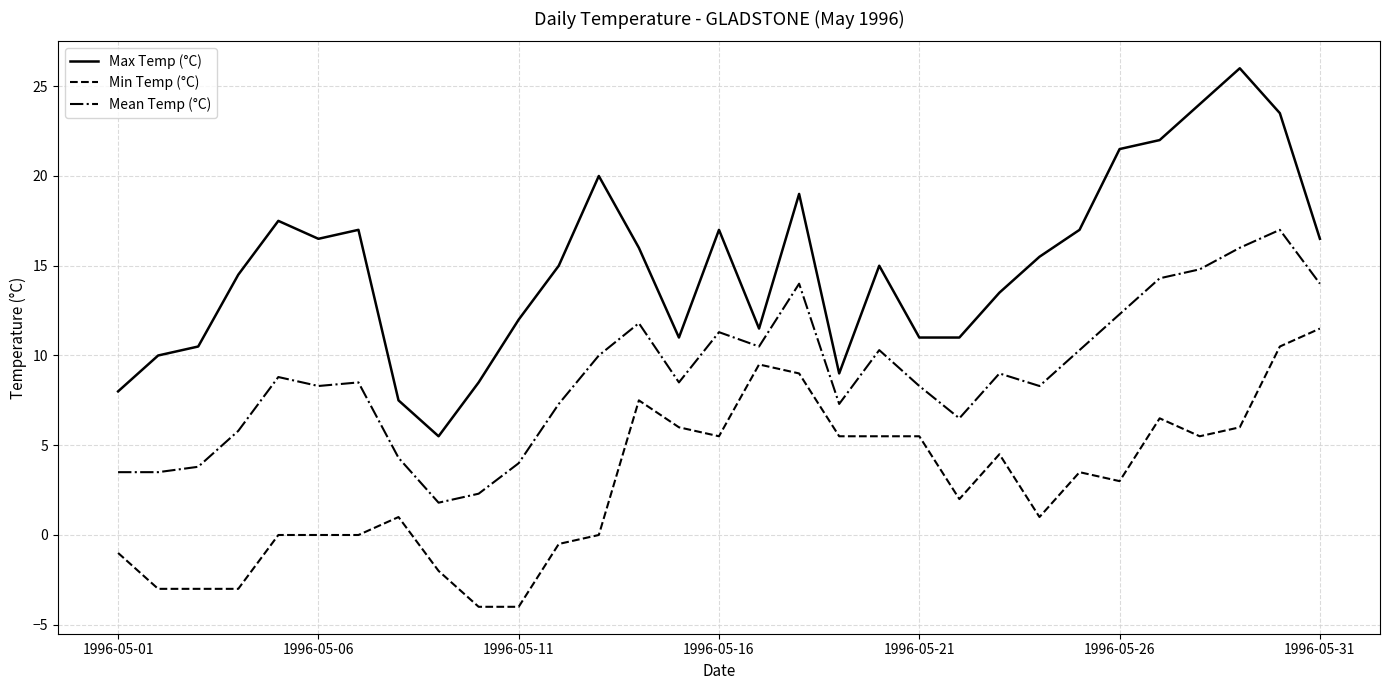

What is the highest value of the Min Temp (°C) series?

11.5